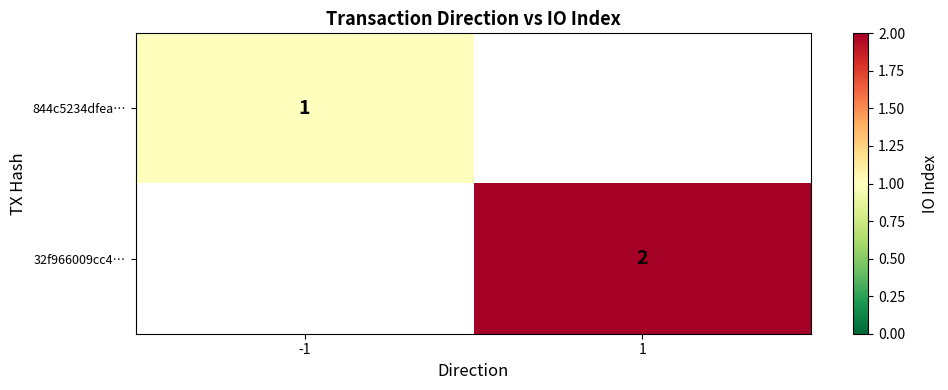

True or false: 844c5234dfea… has a value of 1 at -1.

True